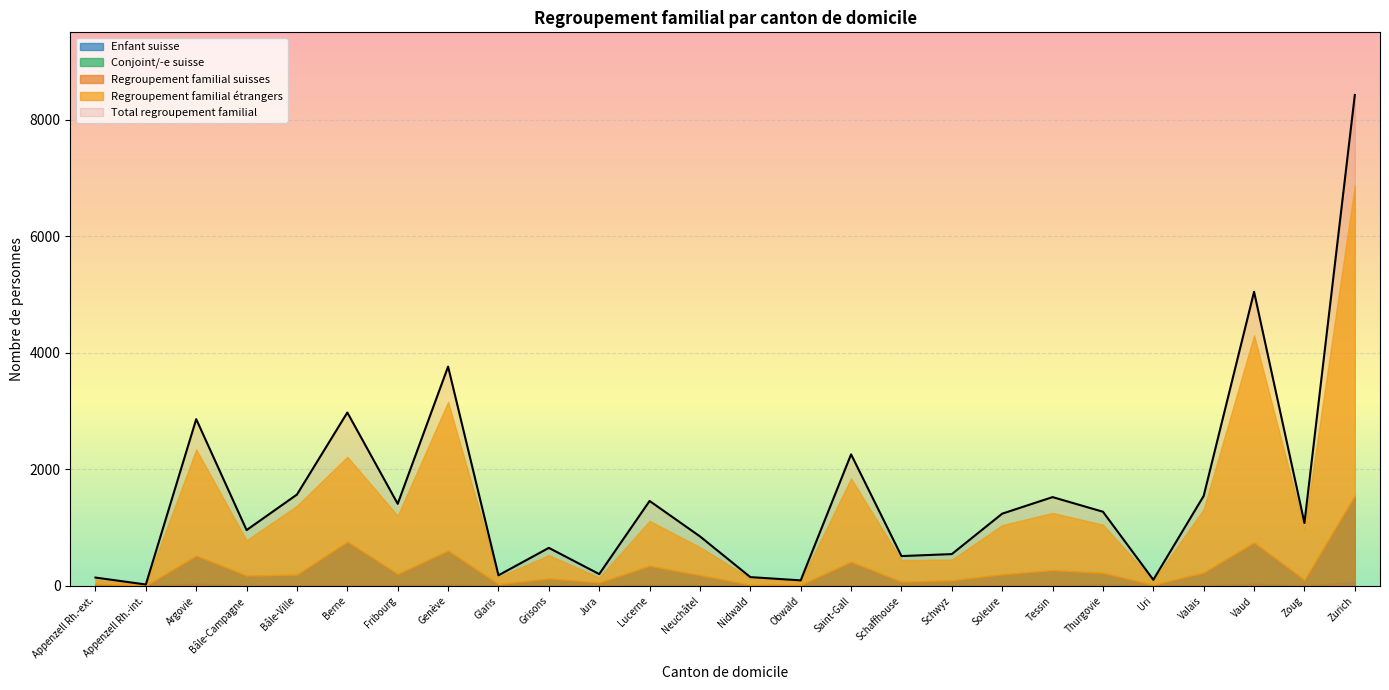

Reading left to right, transcribe all the data shown in this chart.

Total regroupement familial: 142	23	2861	957	1567	2975	1408	3763	181	652	202	1457	849	150	94	2257	511	545	1239	1523	1272	104	1544	5047	1079	8425
Regroupement familial suisses: 36	5	519	176	193	760	205	606	30	126	58	343	185	19	18	413	71	95	197	271	222	17	229	746	104	1554
Regroupement familial étrangers: 106	18	2342	781	1374	2215	1203	3157	151	526	144	1114	664	131	76	1844	440	450	1042	1252	1050	87	1315	4301	975	6871
Conjoint/-e suisse: 36	5	482	174	191	753	193	585	30	123	57	322	170	19	18	406	71	94	189	269	201	16	227	711	103	1480
Enfant suisse: 0	0	36	2	2	5	12	21	0	3	1	21	15	0	0	7	0	1	7	2	21	1	2	35	1	71